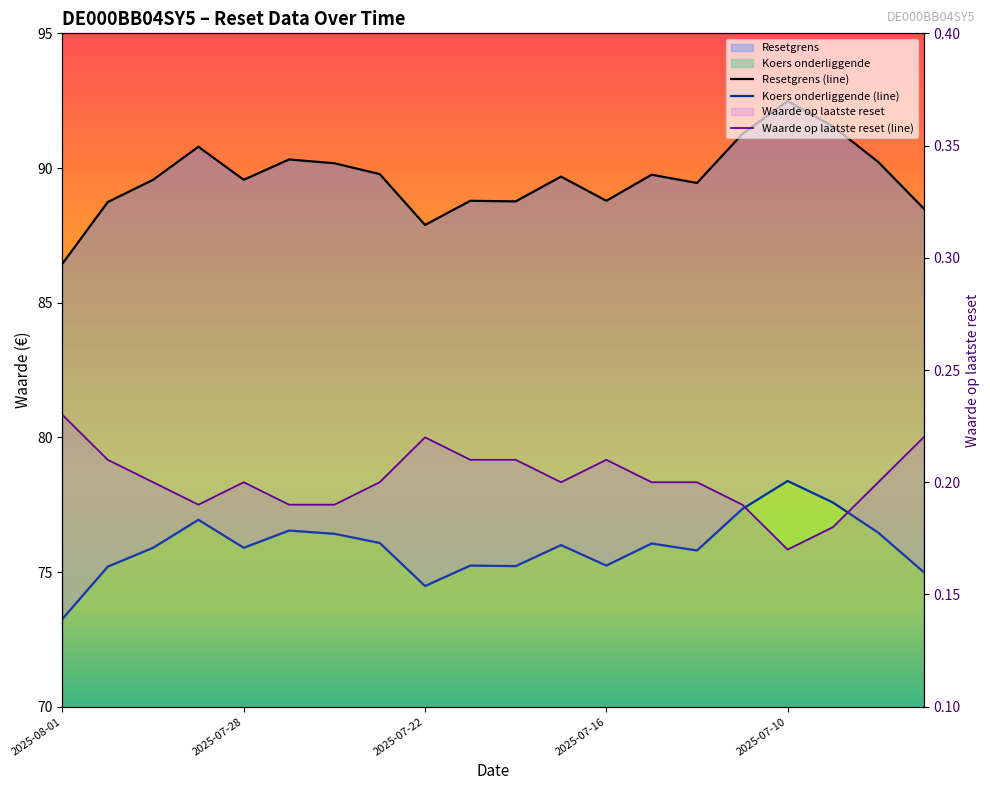

How many interior local peaks does the Resetgrens series have?

6